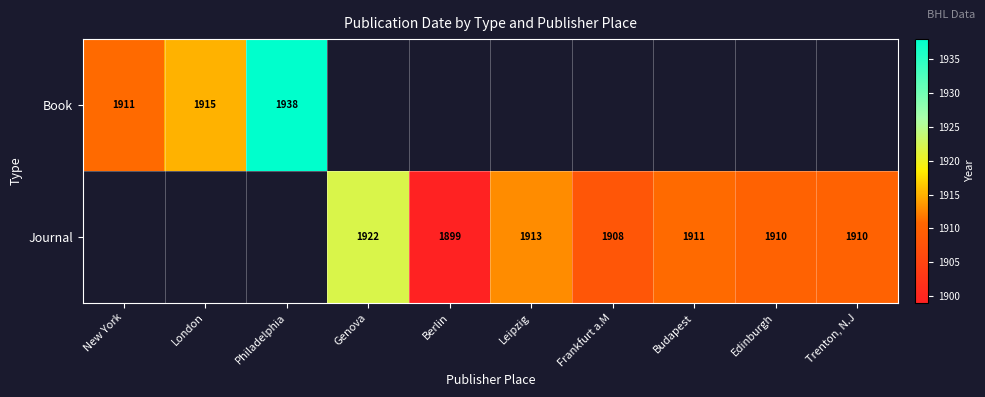

The value of Book at New York is 1911. True or false?

True